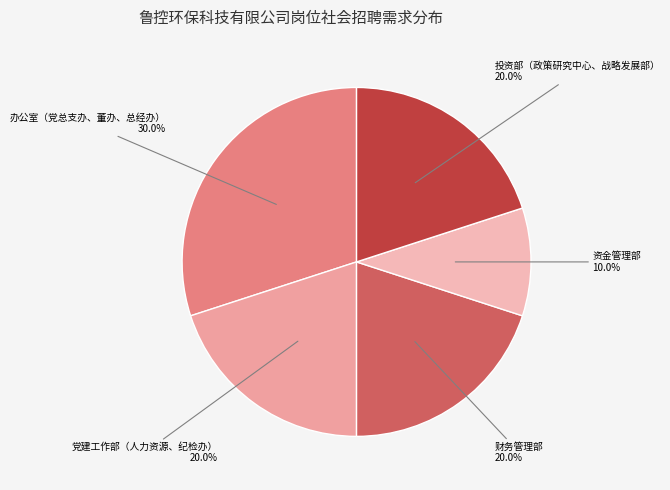

How many segments does this pie chart have?

5